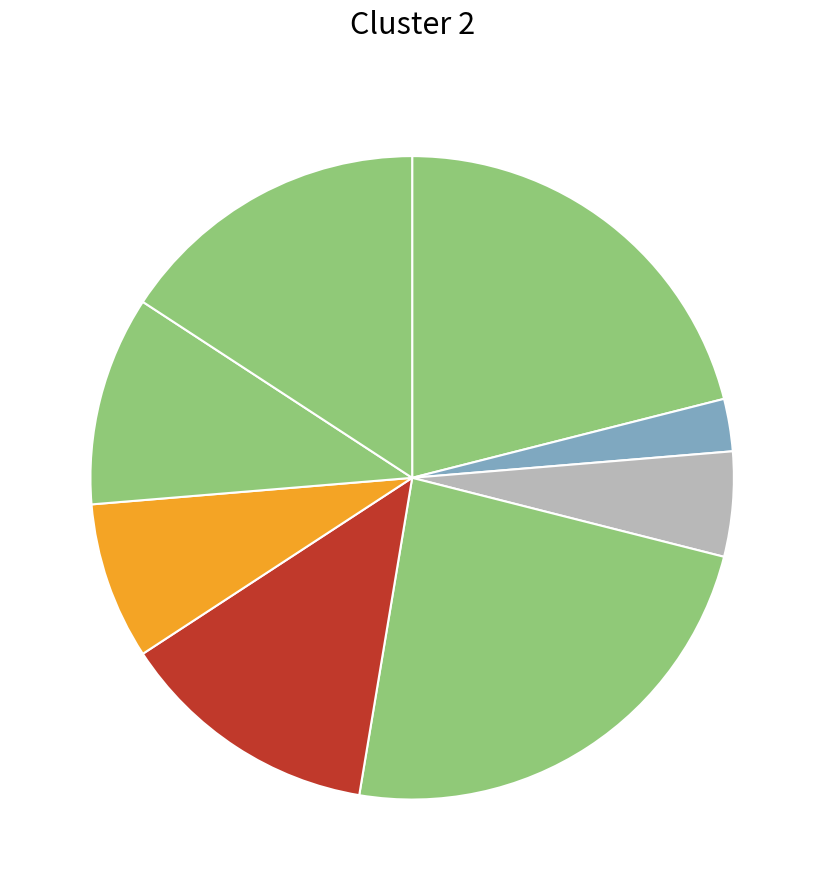

How many slices are in this pie chart?

8